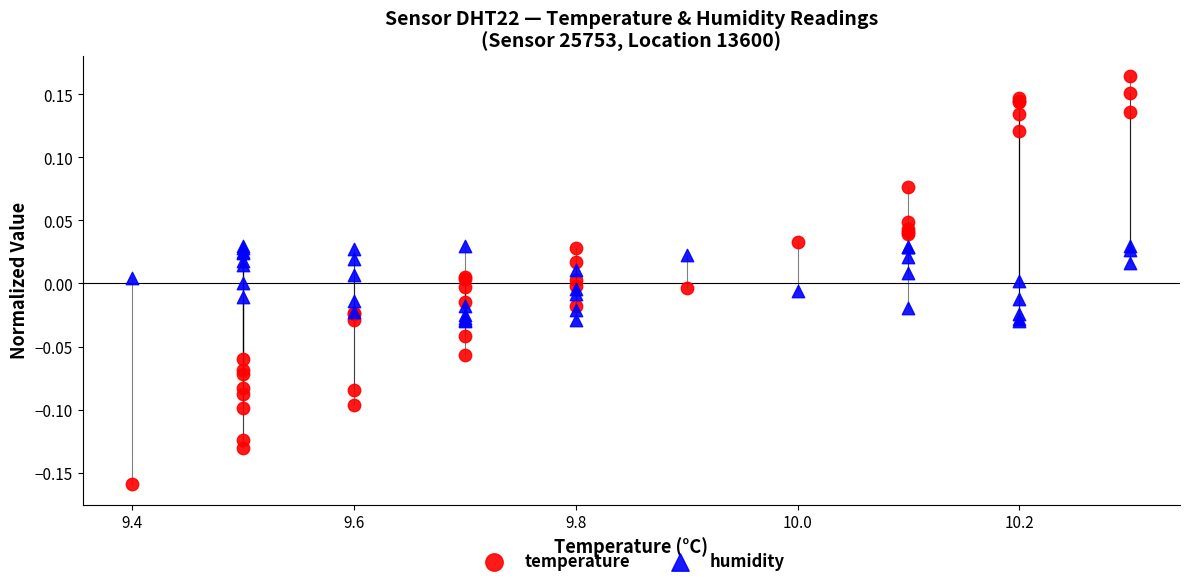

Which series reaches the minimum Y coordinate?

temperature